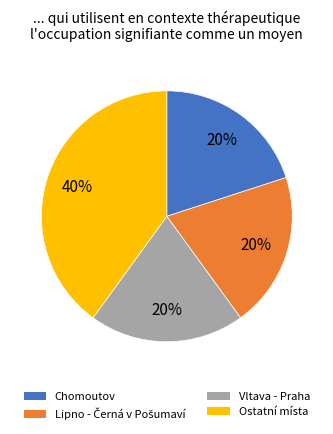

Is there a majority slice in this chart?

No